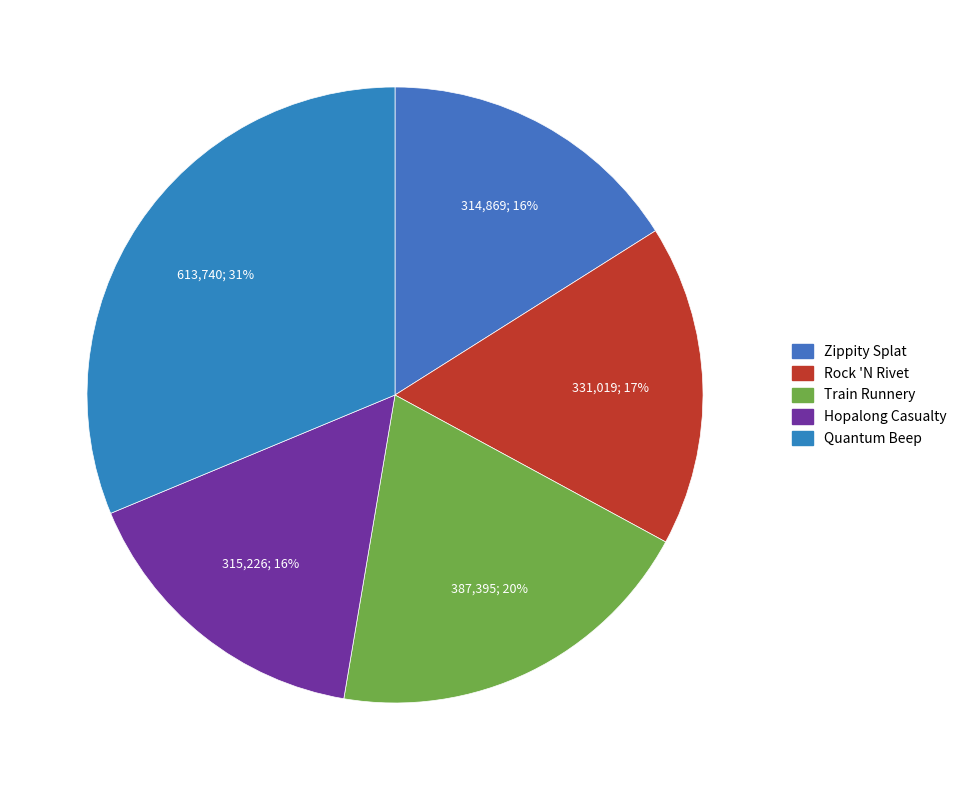

What is the change in value from Zippity Splat to Rock 'N Rivet?

+16150